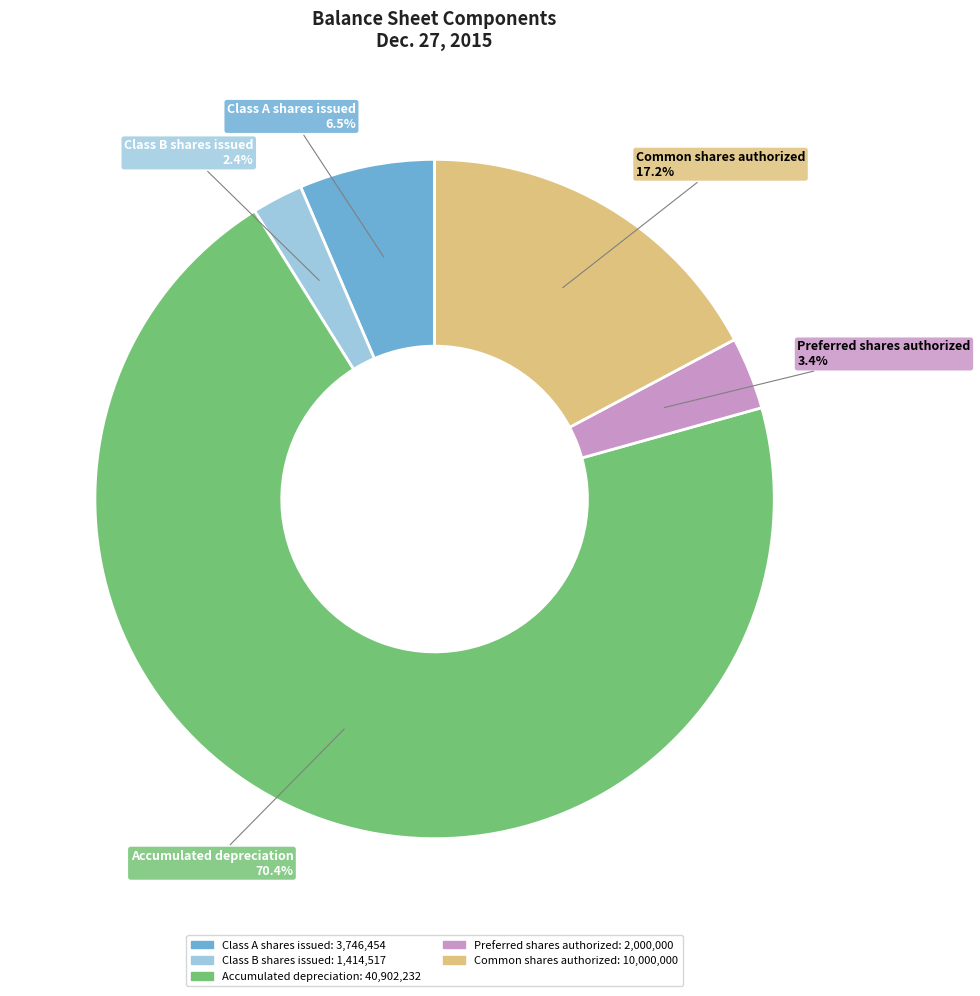

How many slices are in this pie chart?

5